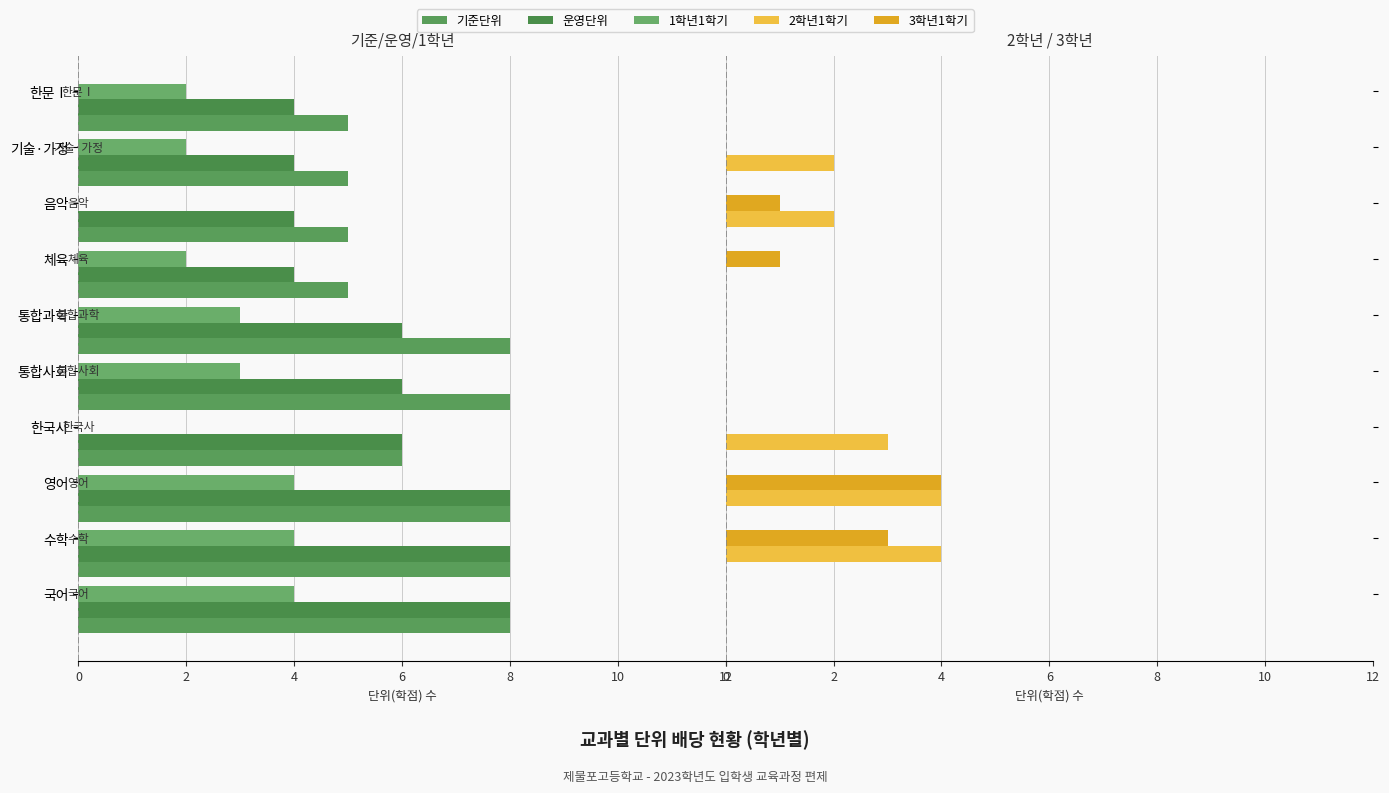

Does the chart contain stacked bars?

No